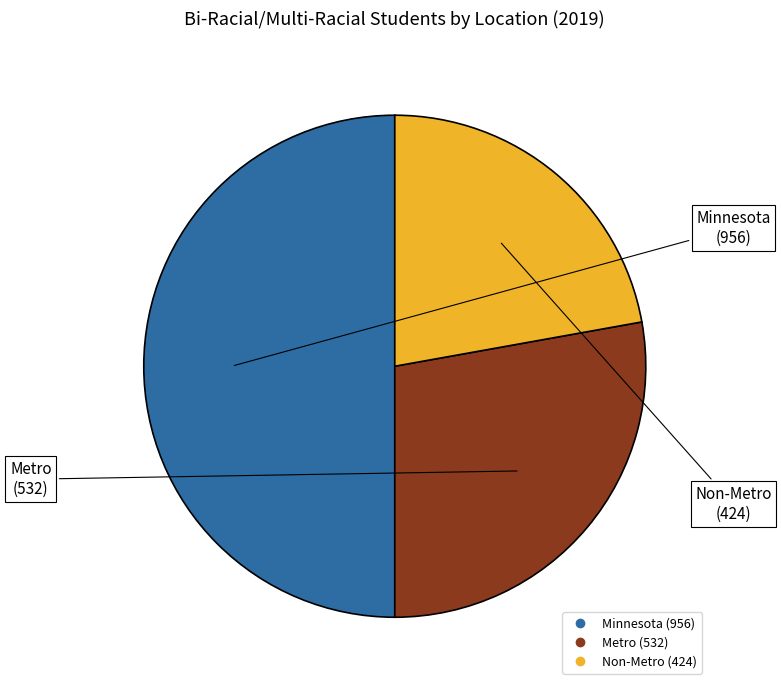

Which category has the biggest portion of the pie?

Minnesota